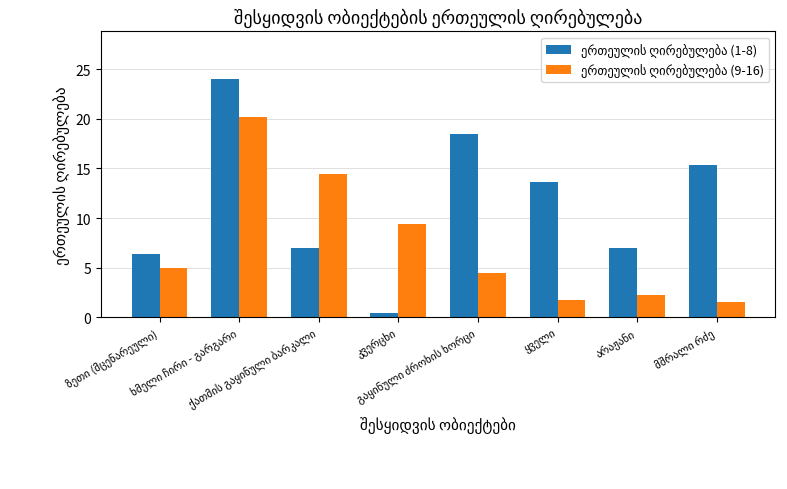

What is the maximum value shown in the chart?

24.0